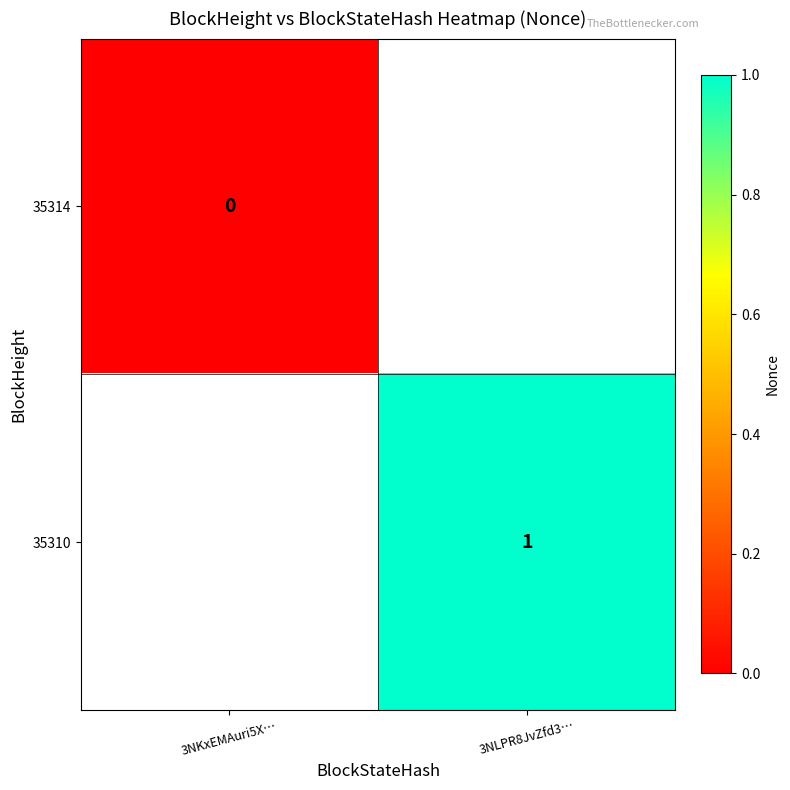

The value of 35310 at 3NLPR8JvZfd3… is 1. True or false?

True